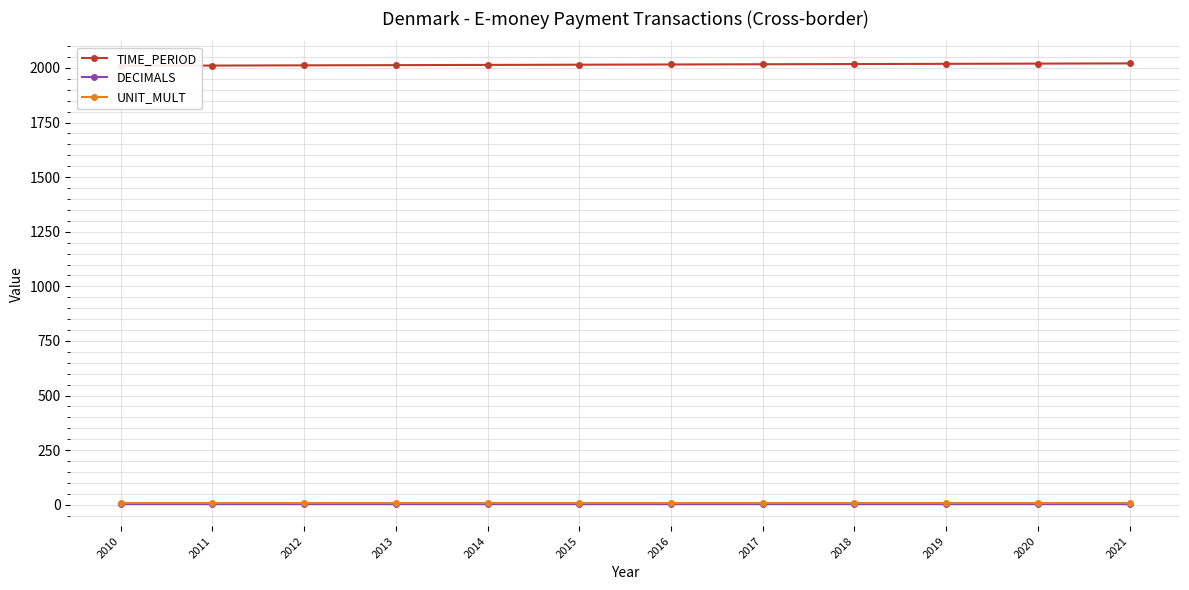

Reading right to left, transcribe all the data shown in this chart.

TIME_PERIOD: 2021=2021	2020=2020	2019=2019	2018=2018	2017=2017	2016=2016	2015=2015	2014=2014	2013=2013	2012=2012	2011=2011	2010=2010
DECIMALS: 2021=3	2020=3	2019=3	2018=3	2017=3	2016=3	2015=3	2014=3	2013=3	2012=3	2011=3	2010=3
UNIT_MULT: 2021=6	2020=6	2019=6	2018=6	2017=6	2016=6	2015=6	2014=6	2013=6	2012=6	2011=6	2010=6